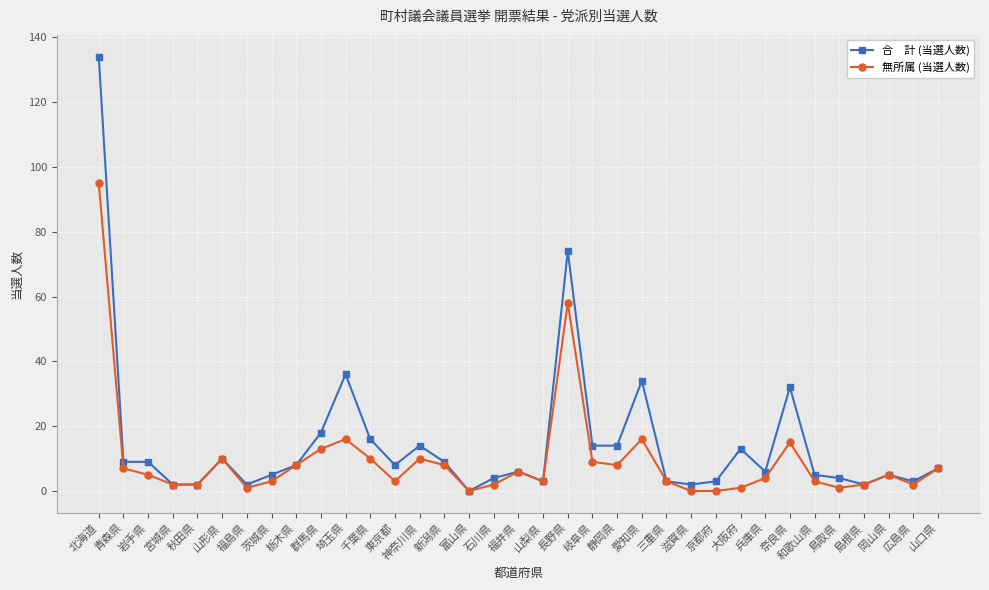

What position from the right is 青森県?

34